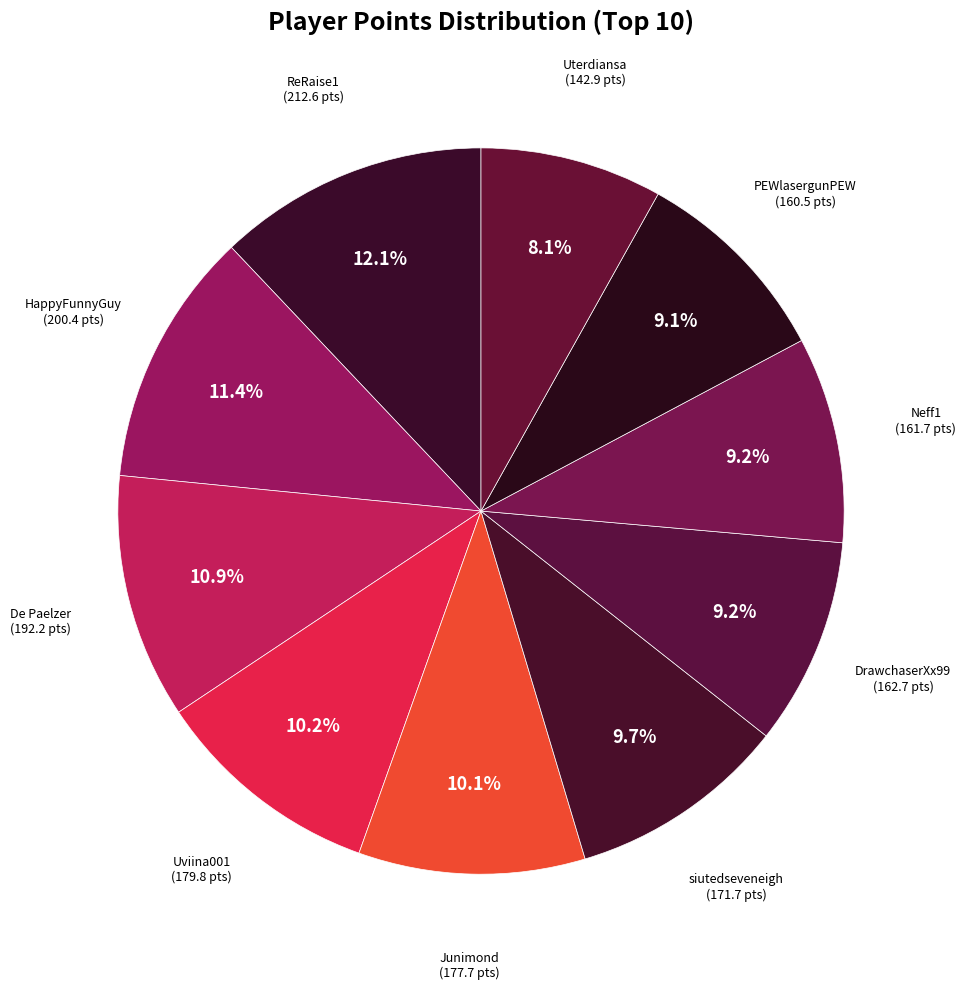

Which has a higher value, Uterdiansa or De Paelzer?

De Paelzer